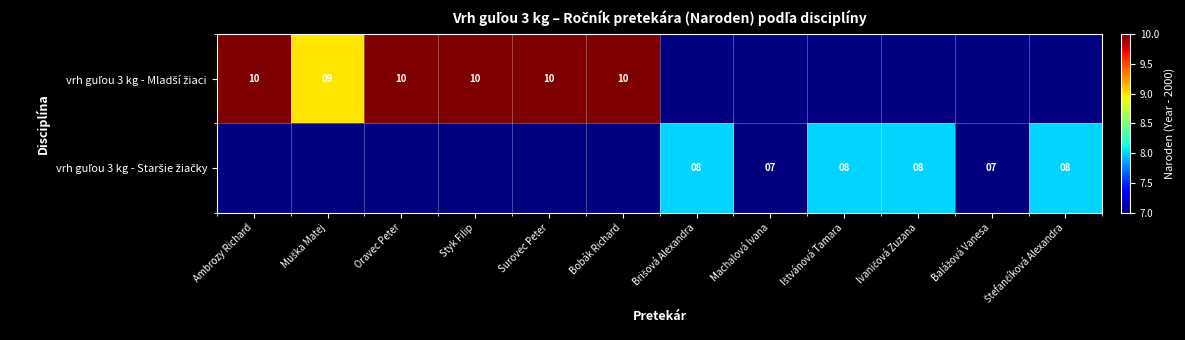

List the series in order of their overall mean, highest first.

vrh guľou 3 kg - Mladší žiaci, vrh guľou 3 kg - Staršie žiačky